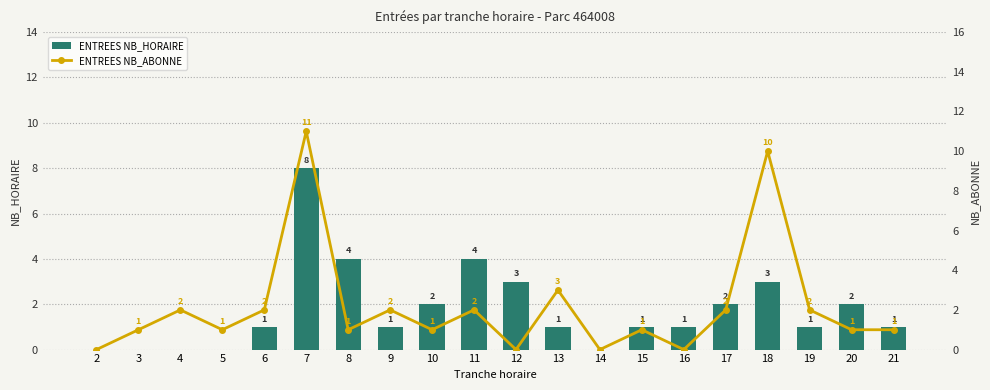

Reading left to right, list all the values displayed in this chart.

ENTREES NB_HORAIRE: 2=0	3=0	4=0	5=0	6=1	7=8	8=4	9=1	10=2	11=4	12=3	13=1	14=0	15=1	16=1	17=2	18=3	19=1	20=2	21=1
ENTREES NB_ABONNE: 2=0	3=1	4=2	5=1	6=2	7=11	8=1	9=2	10=1	11=2	12=0	13=3	14=0	15=1	16=0	17=2	18=10	19=2	20=1	21=1